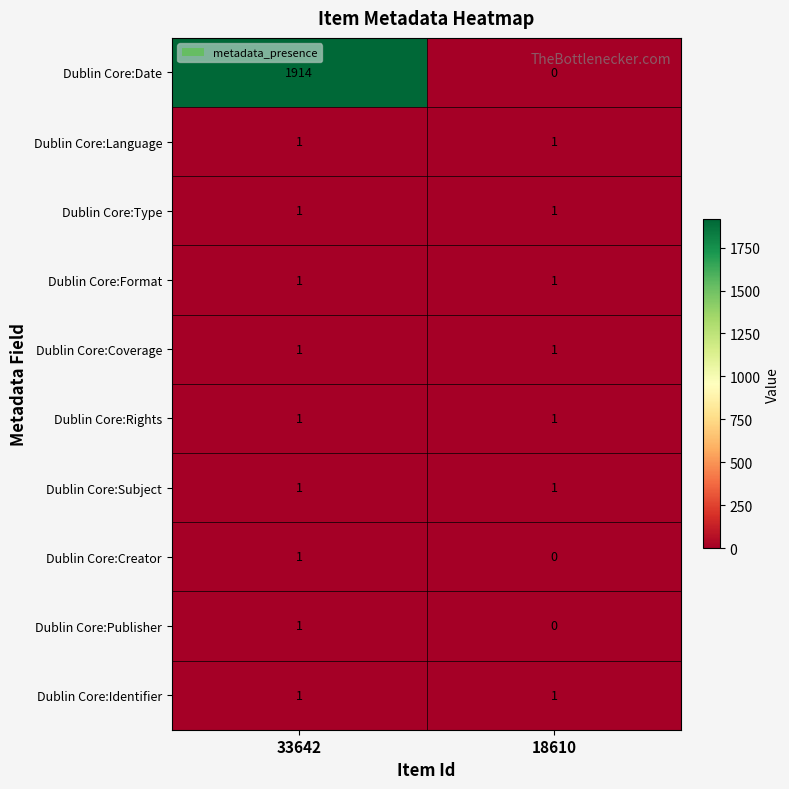

At how many categories does at least one series exceed 671?

1